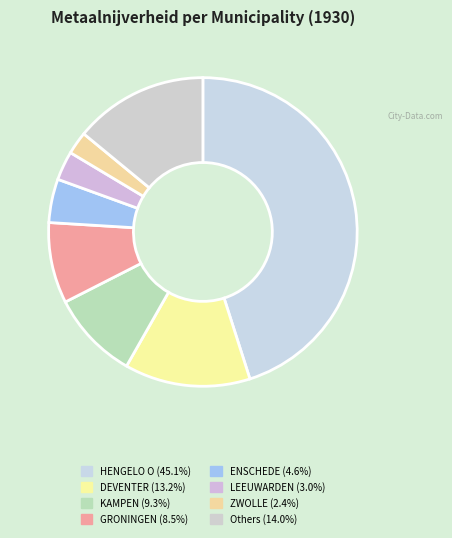

How many slices are in this pie chart?

8